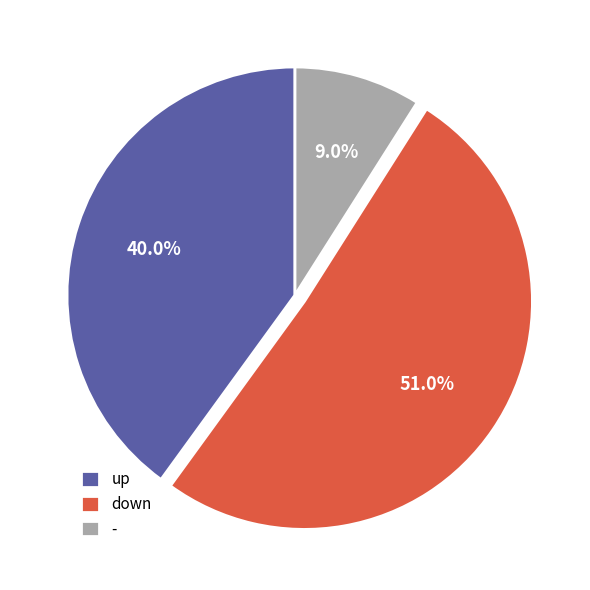

To the nearest percent, what percentage of the pie is up?

40%